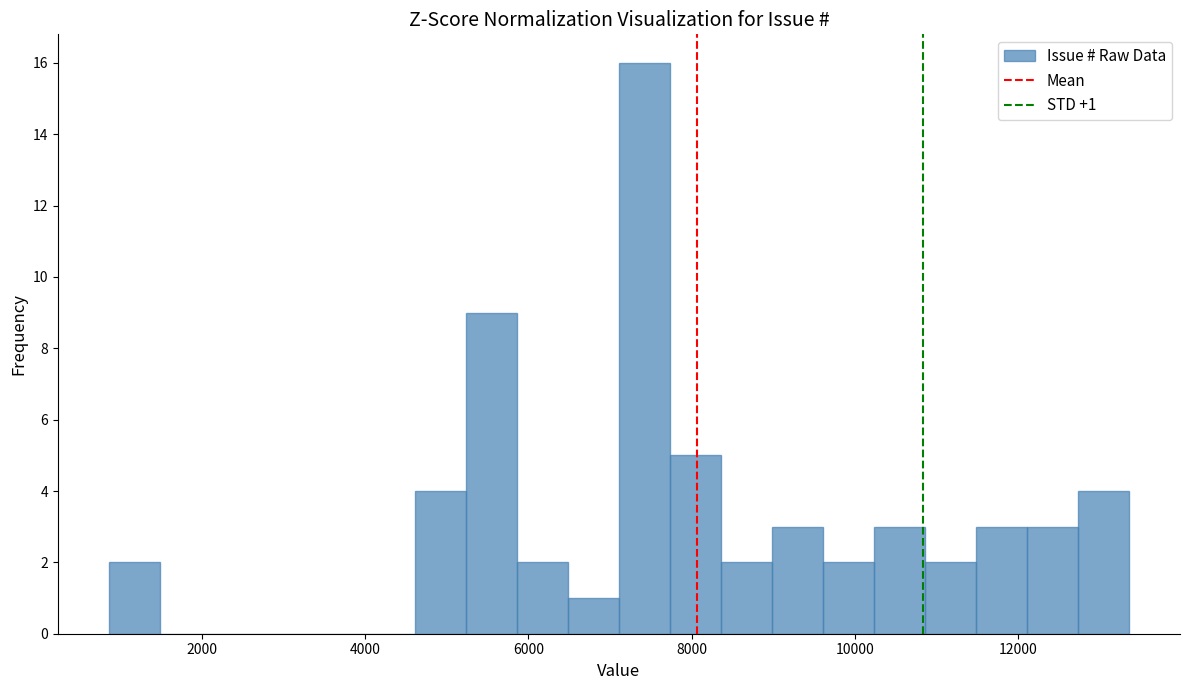

Read against the x-axis, roughly where is the centre of the tallest bar?

7400